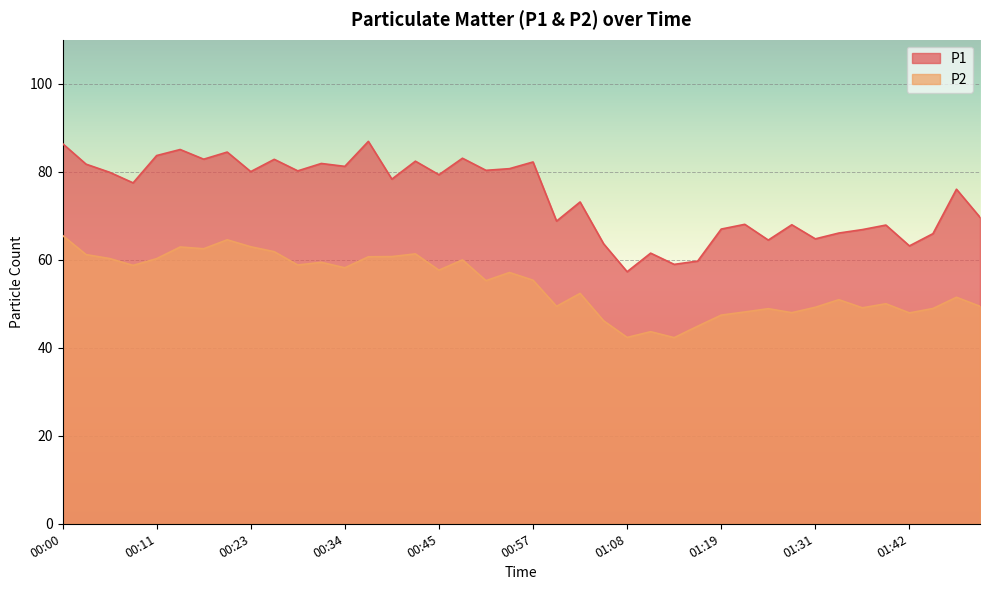

At how many categories does at least one series exceed 78?

20